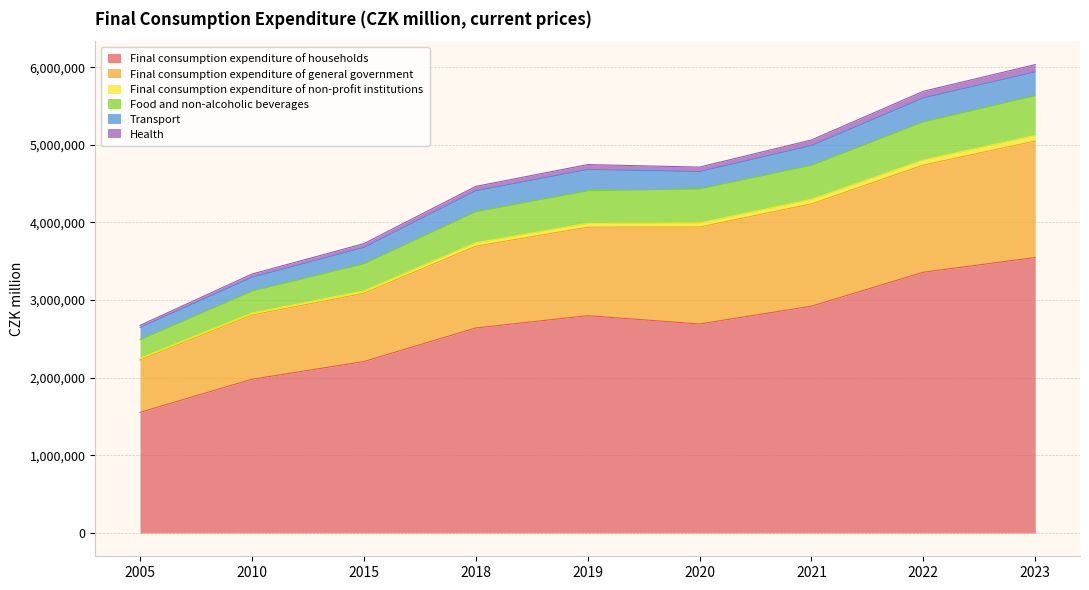

Between 2020 and 2023, which is larger?

2023